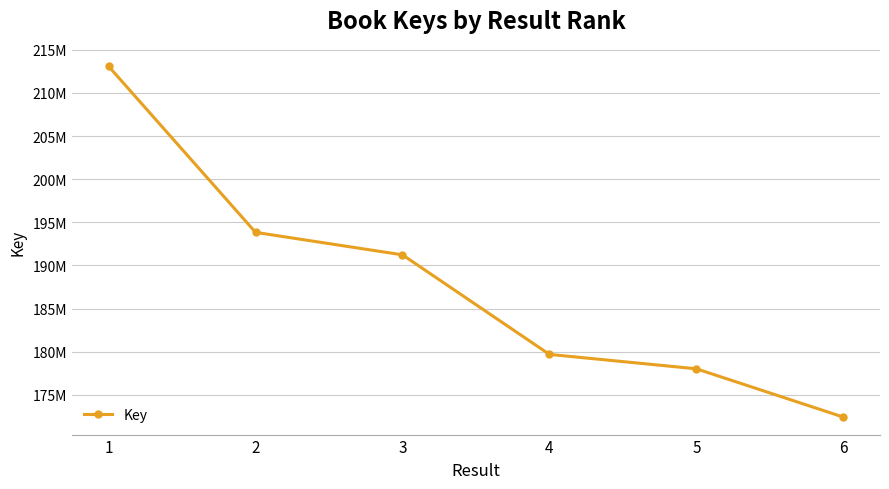

At which category does the chart reach its minimum across all series?

6